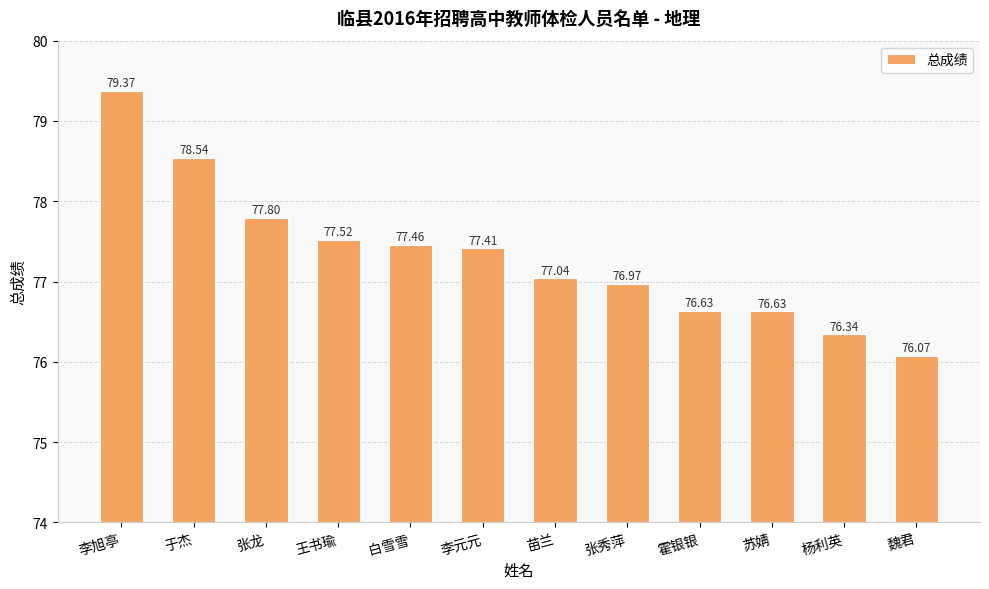

Reading right to left, transcribe all the data shown in this chart.

76.1	76.3	76.6	76.6	77.0	77.0	77.4	77.5	77.5	77.8	78.5	79.4